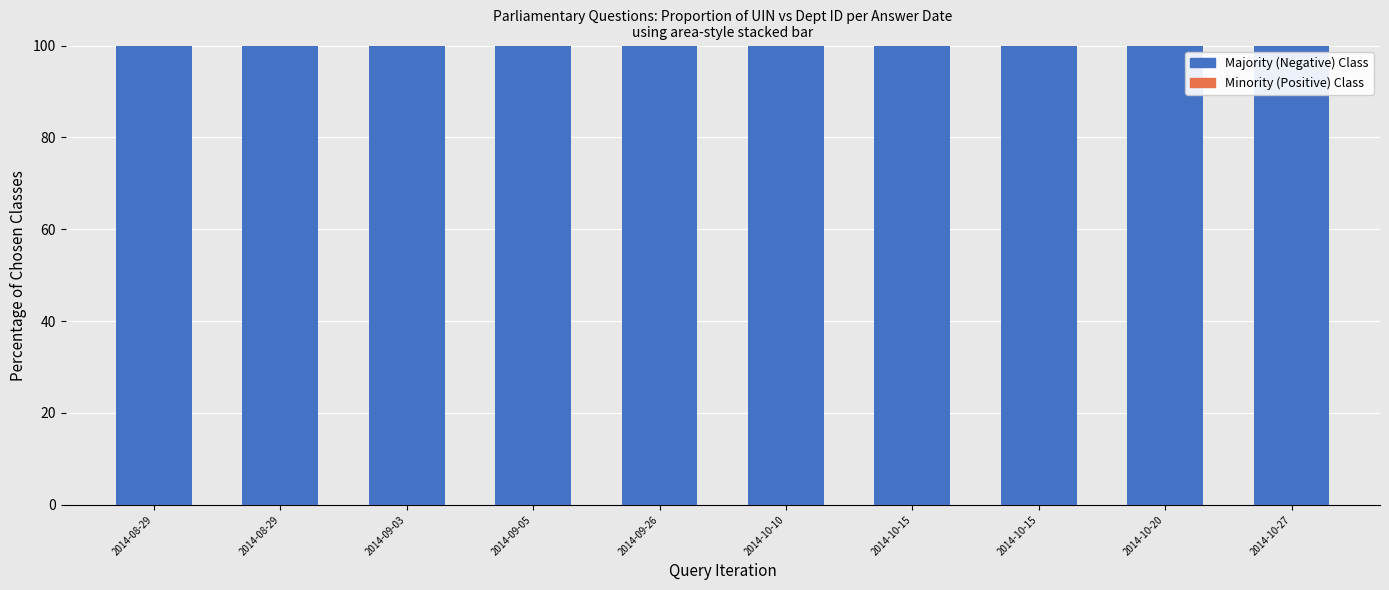

True or false: Majority (Negative) Class has a value of 47.7 at 2014-08-29.

False